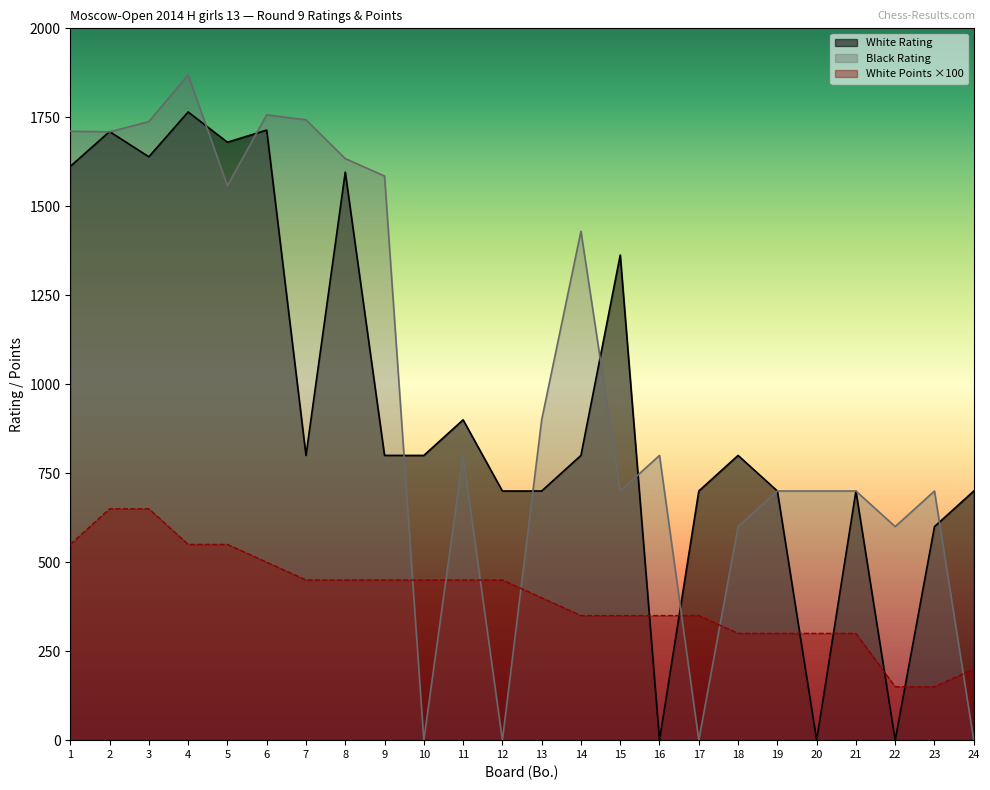

Does the chart display data point markers on the line(s)?

No